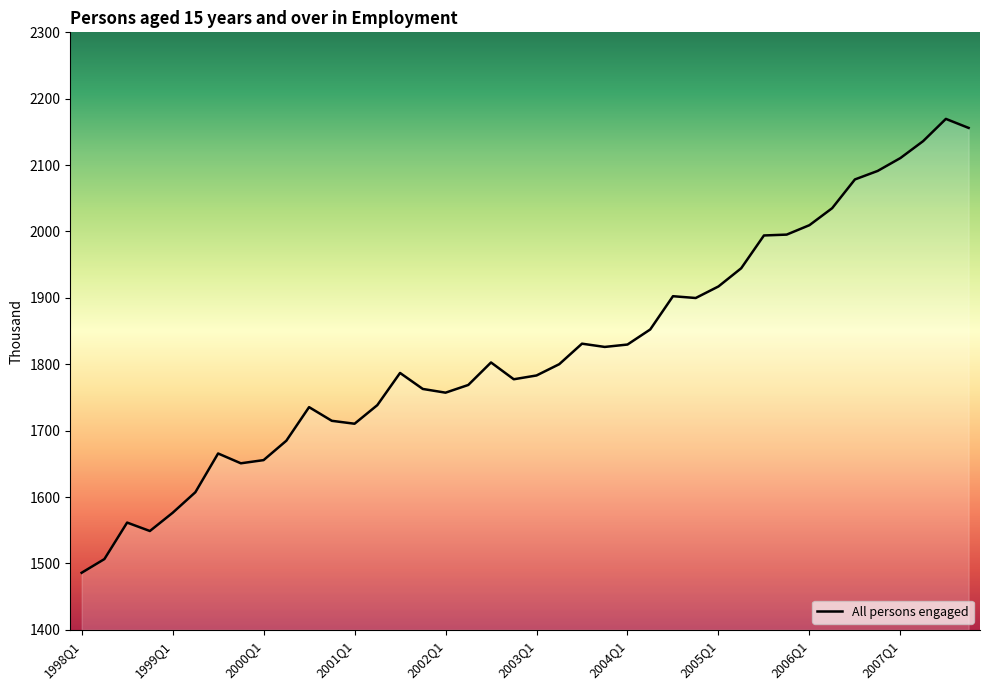

What is the difference between the maximum and minimum values?

683.7